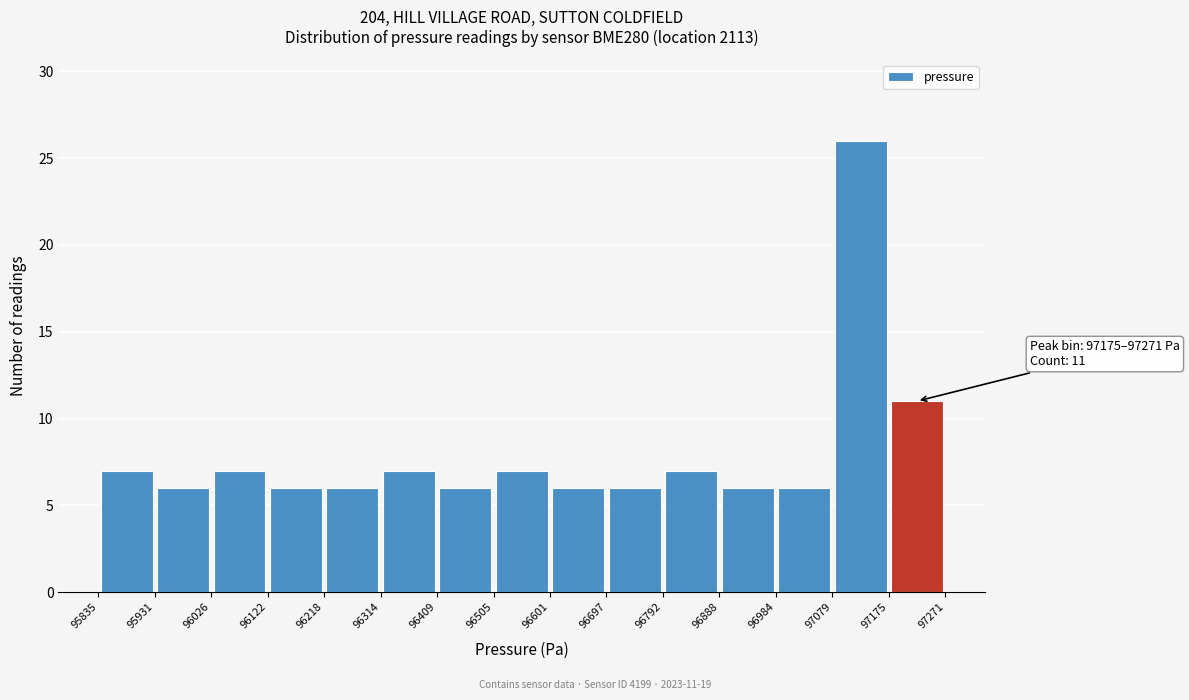

Over which range of the x-axis is the bar tallest?

97079 to 97175